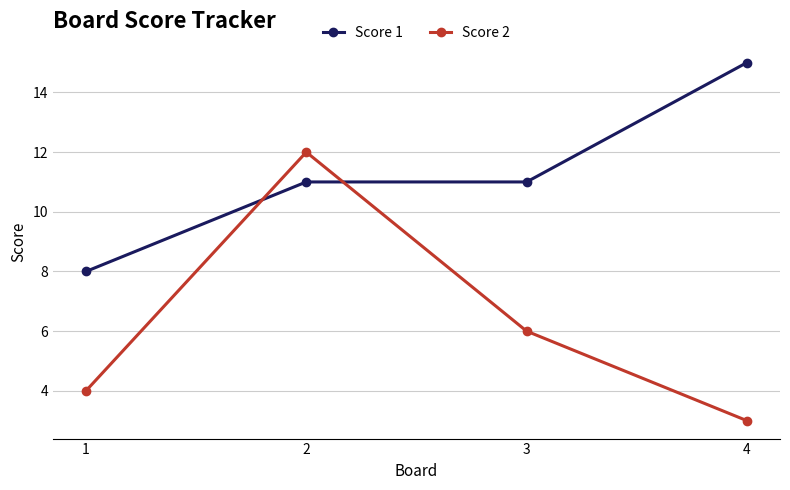

What is the sum of all Score 2 values?

25